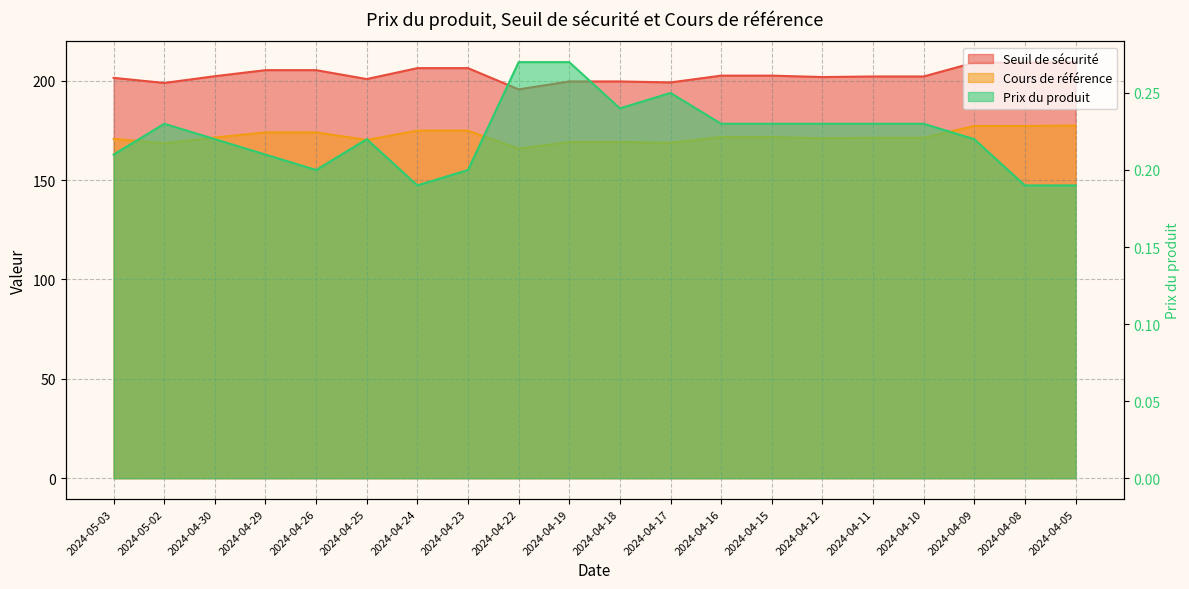

Is the value of Seuil de sécurité at 2024-04-29 greater than the value of Cours de référence at 2024-04-26?

Yes